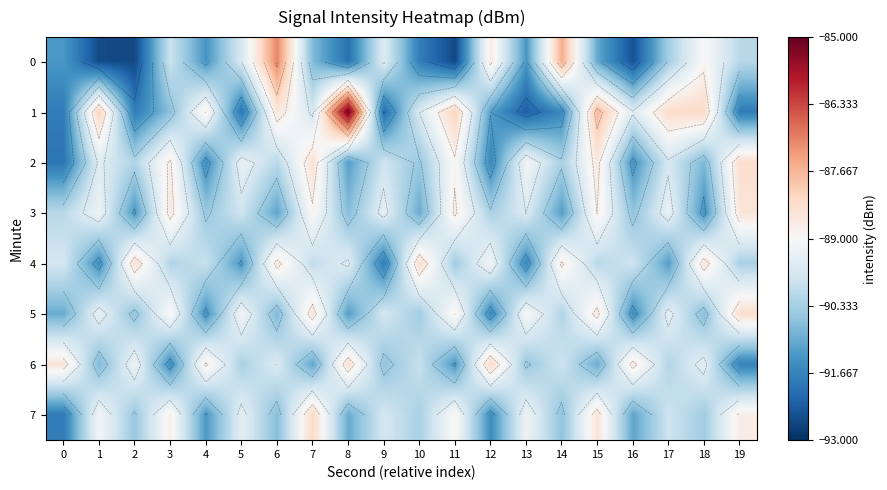

Rank the series by their maximum value, from highest to lowest.

1, 0, 6, 7, 2, 4, 5, 3